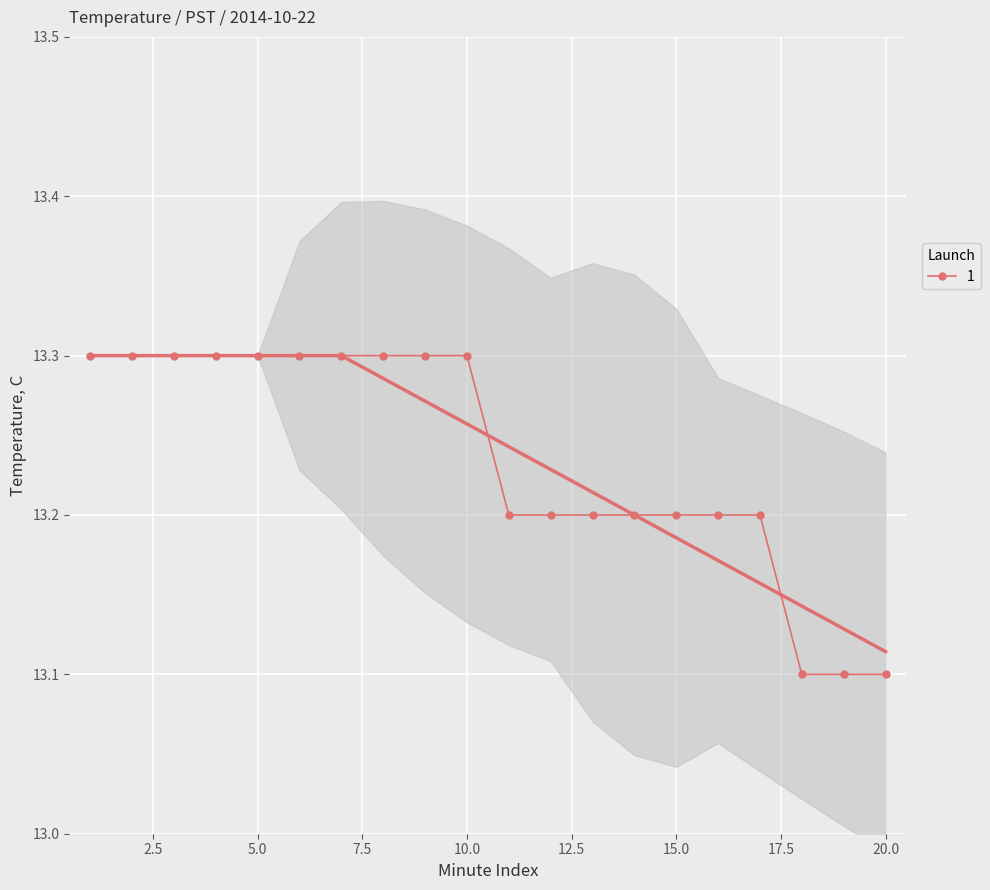

How many lines are shown in the chart?

1